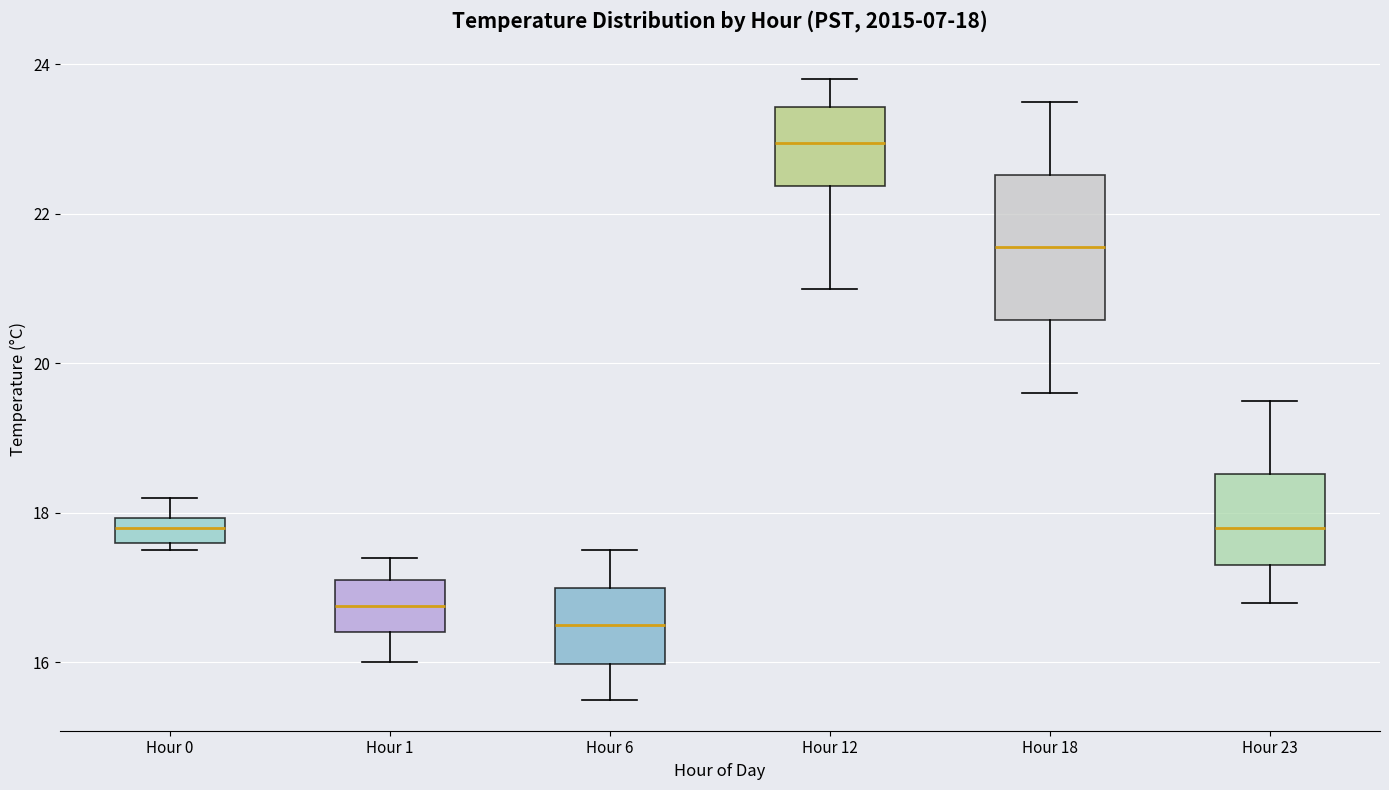

Comparing the boxes themselves (not the whiskers), which one is the tallest?

Hour 18